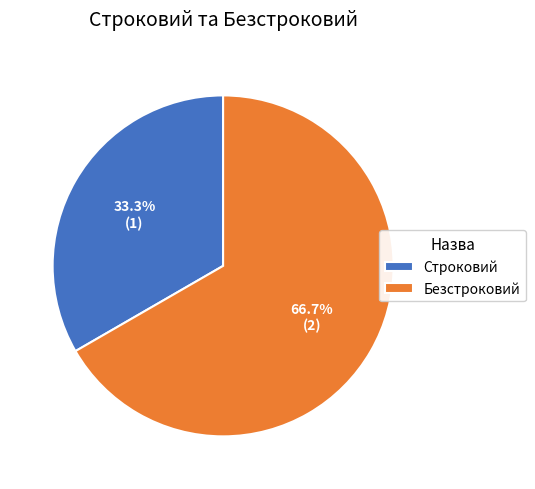

To the nearest percent, what is the difference between the Строковий and Безстроковий slice percentages?

33%